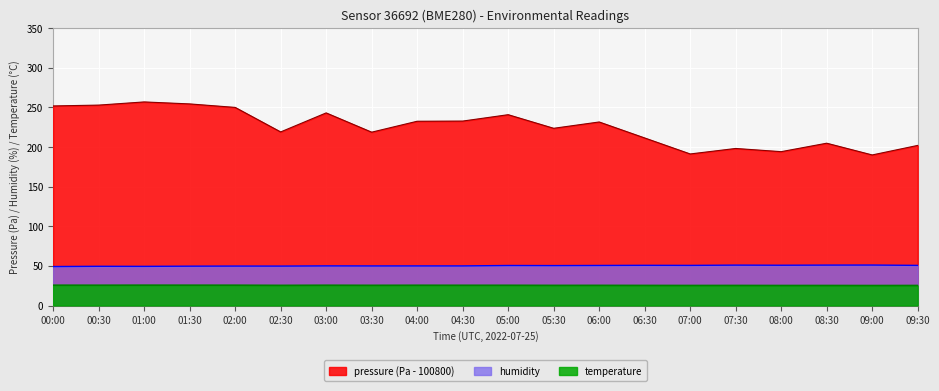

List the labels in order of pressure value, largest first.

01:00, 01:30, 00:30, 00:00, 02:00, 03:00, 05:00, 04:30, 04:00, 06:00, 05:30, 02:30, 03:30, 06:30, 08:30, 09:30, 07:30, 08:00, 07:00, 09:00